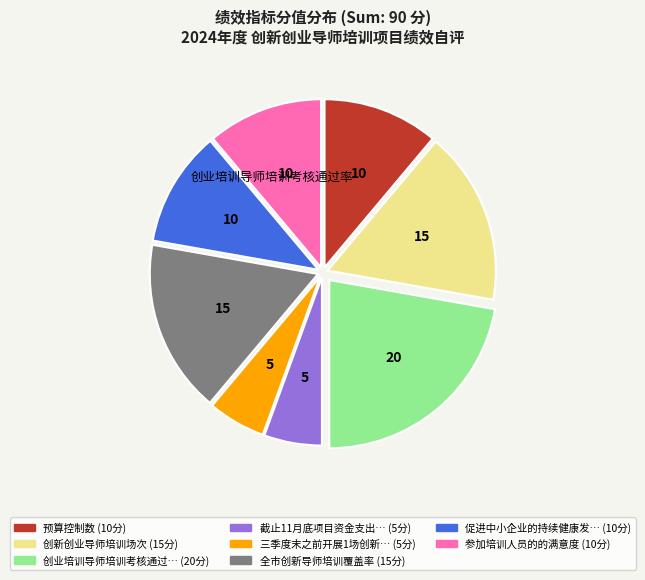

Is there a majority slice in this chart?

No